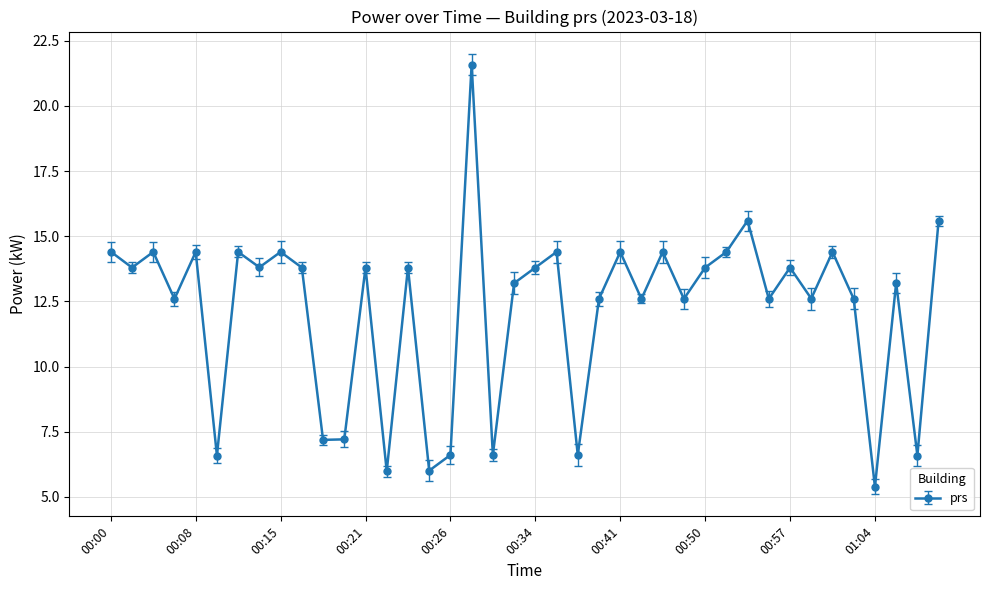

How many data points are less than 13?

17